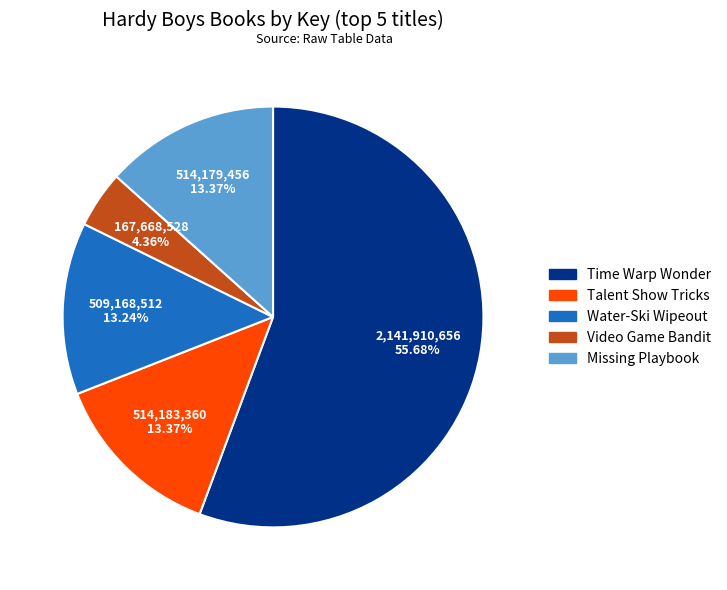

Is it true that Time Warp Wonder is 56% of the pie?

True